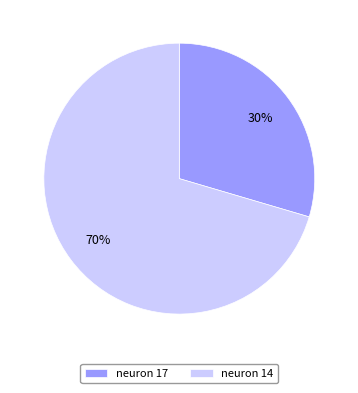

Which category accounts for the majority?

neuron 14